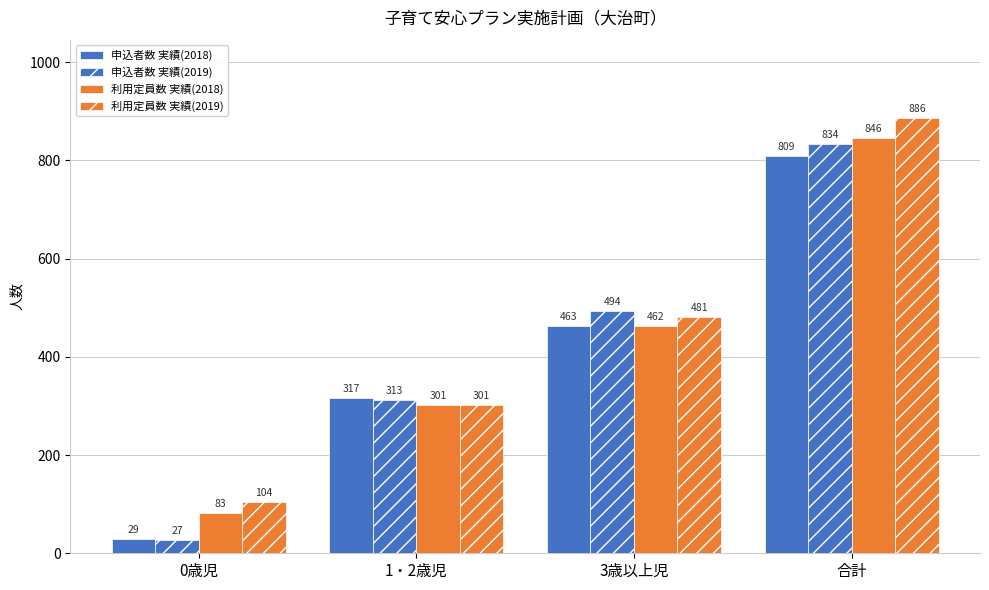

Are the bars grouped side by side (vs. stacked)?

Yes